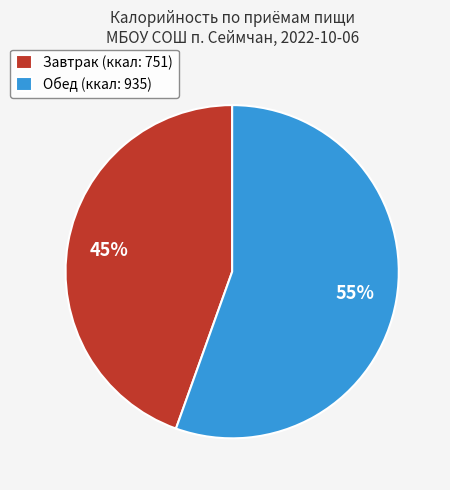

To the nearest percent, what portion does Завтрак represent?

45%